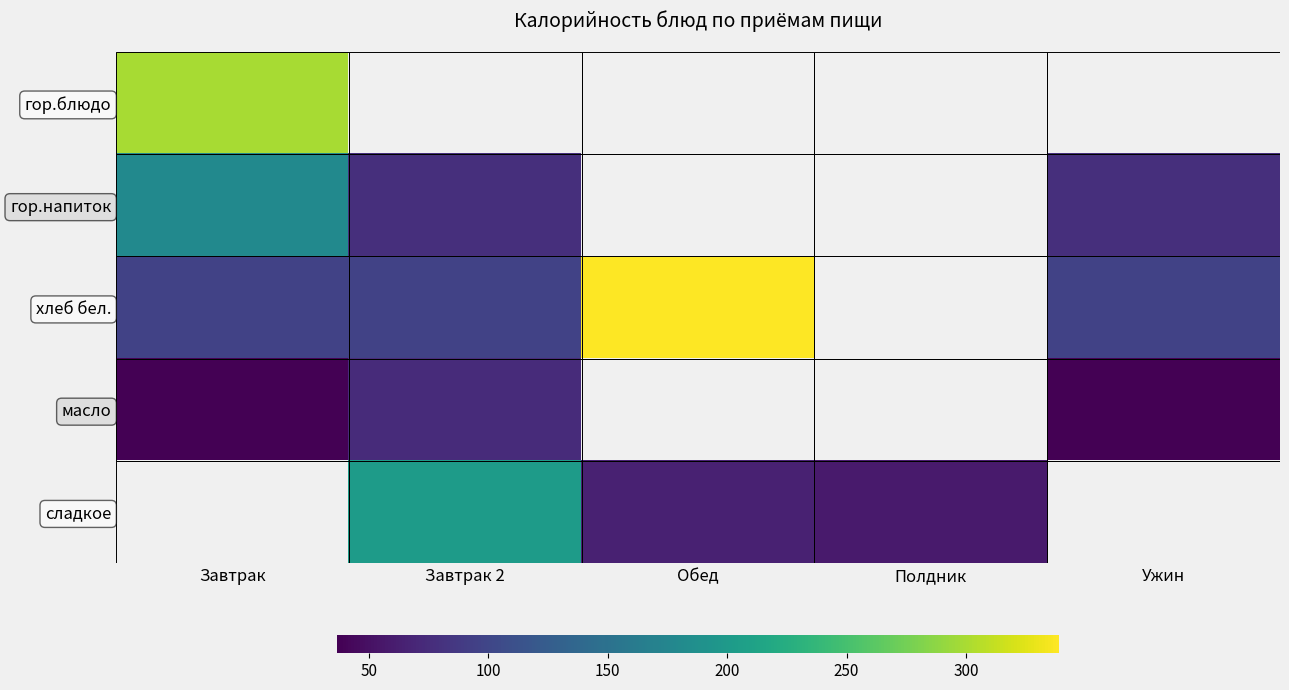

At which label does гор.блюдо reach its minimum?

Завтрак